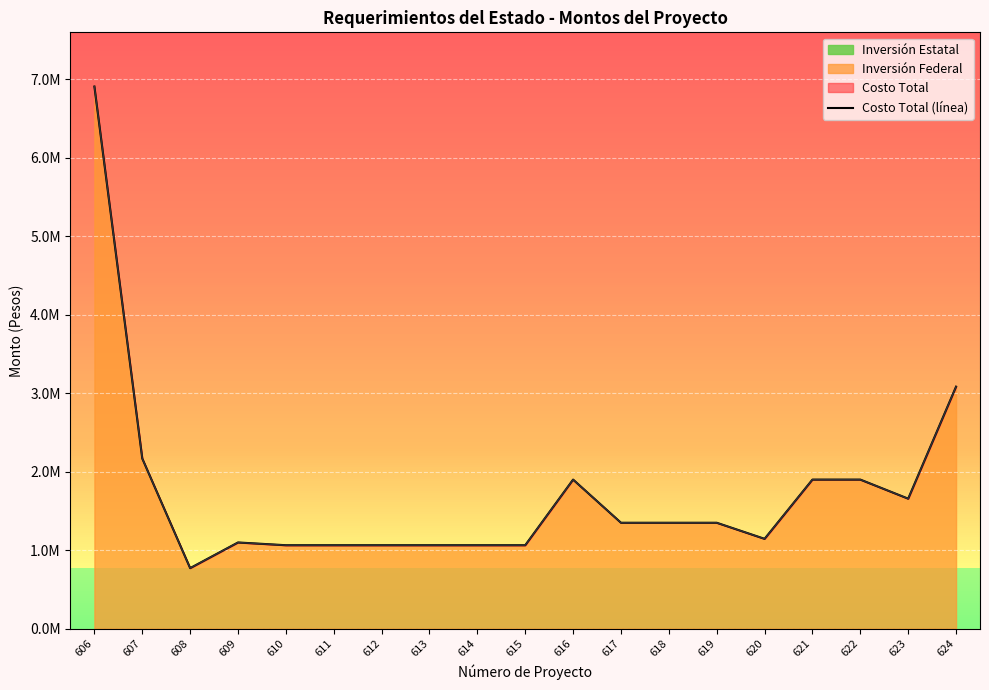

Which has a higher value, 619 or 620?

619